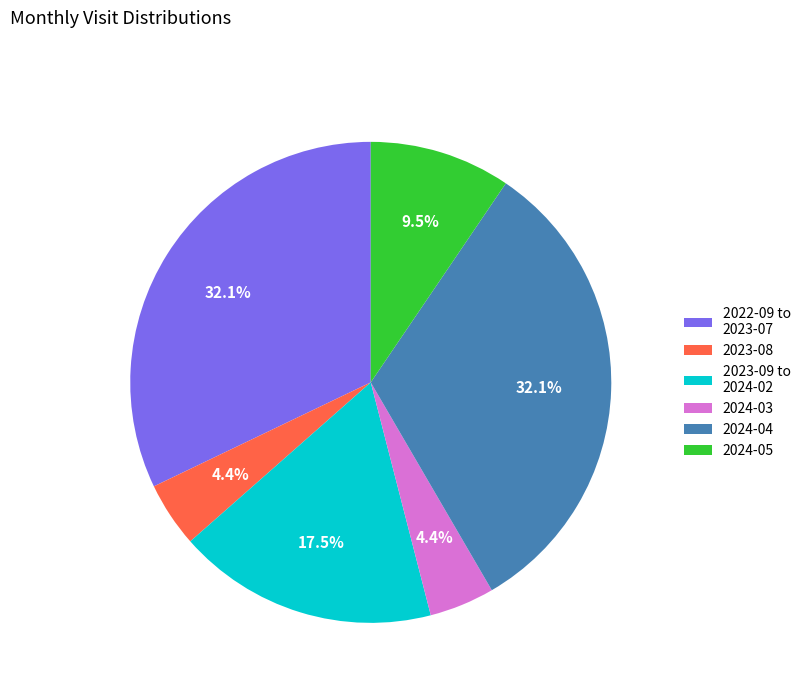

How many segments does this pie chart have?

6